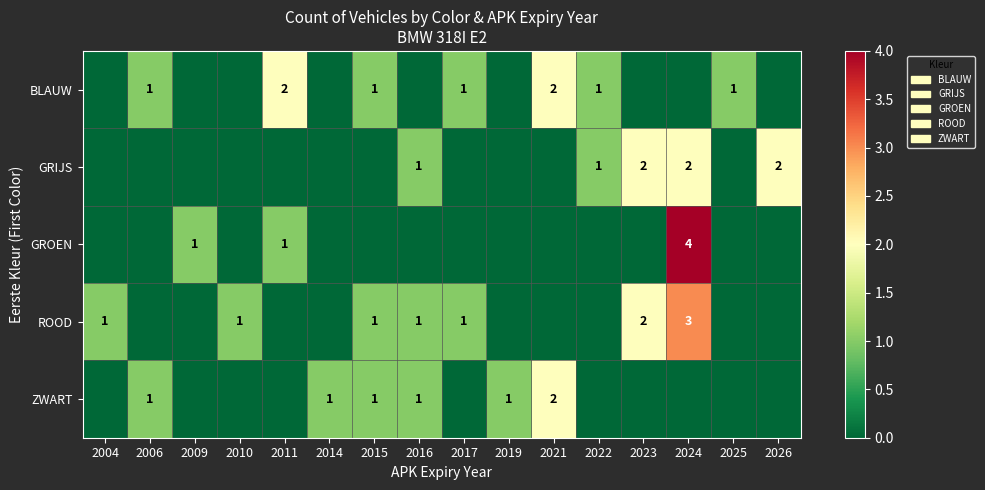

Is it true that ZWART equals 1 at 2021?

False